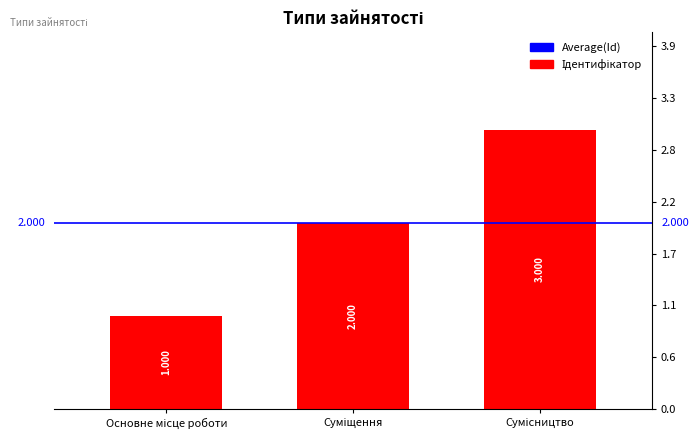

Does the chart contain any negative values?

No